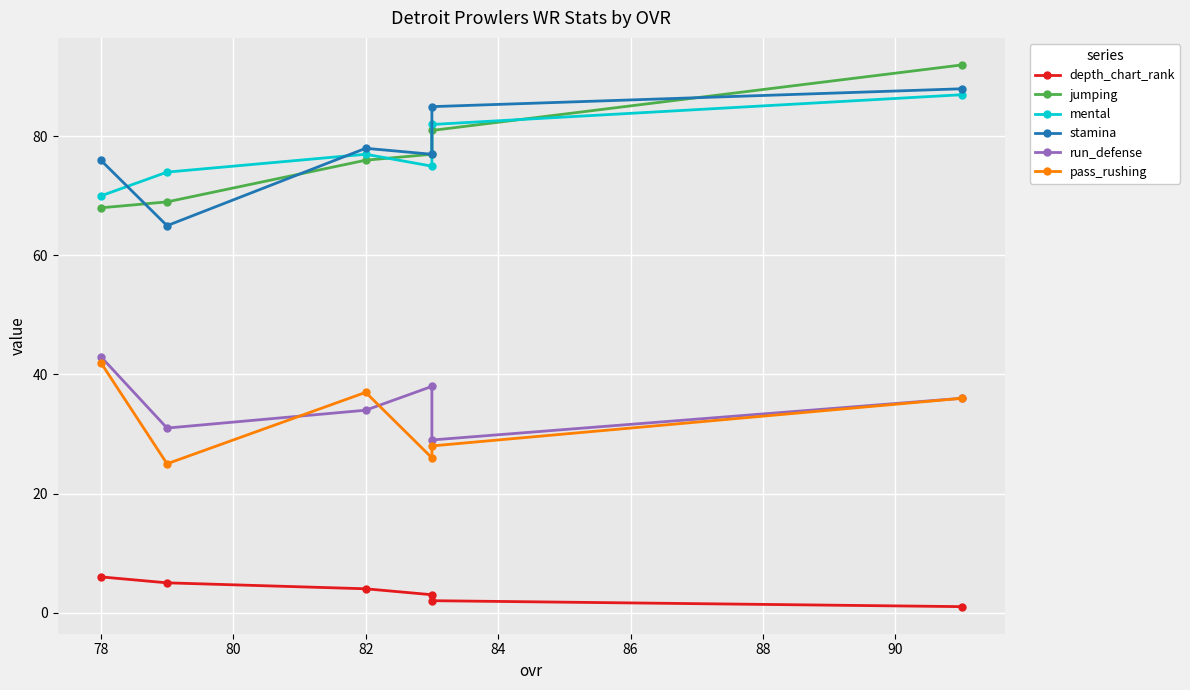

Rank the series at 78 from highest to lowest value.

stamina, mental, jumping, run_defense, pass_rushing, depth_chart_rank